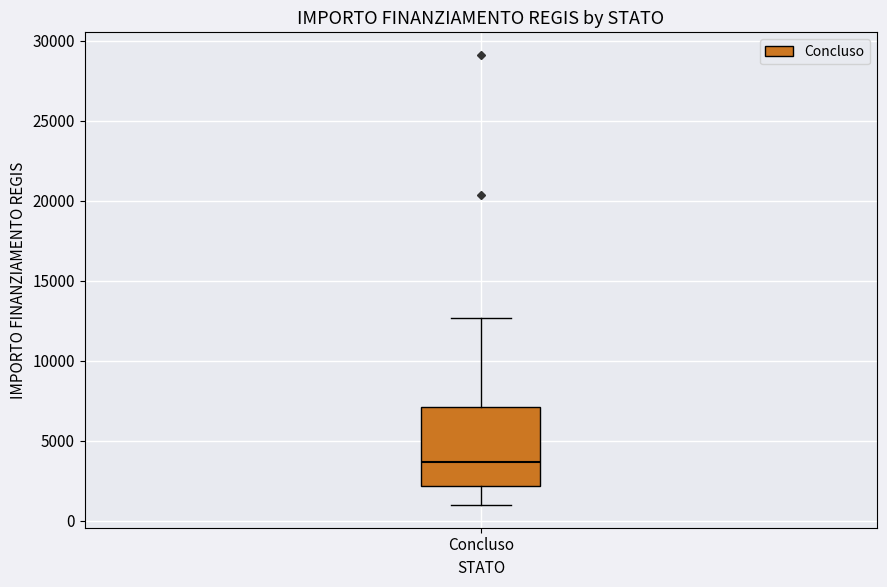

Transcribe this box plot: give where the median line is, the range the box spans, and where the two whiskers end, as read against the y-axis. The values are not printed on the chart, so give them approximately, as read against the axis.

median 3500, box 2000 to 7000, whiskers 1000 to 12500